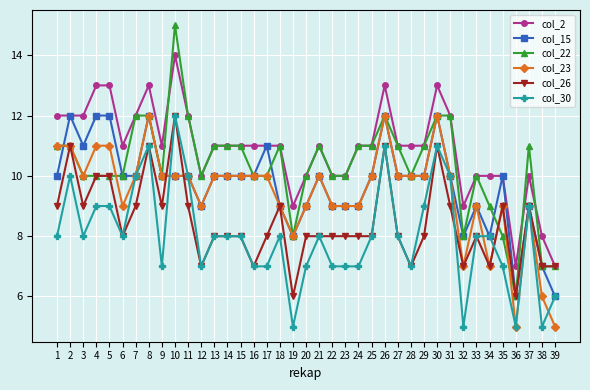

What are all the series names shown in the legend?

col_2, col_15, col_22, col_23, col_26, col_30